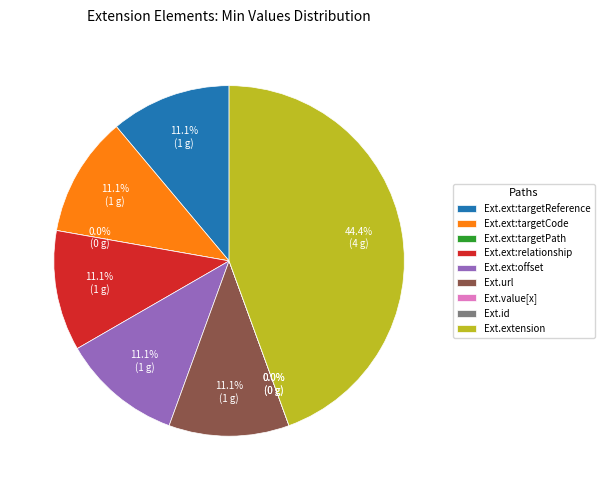

Count the number of slices in the pie.

9